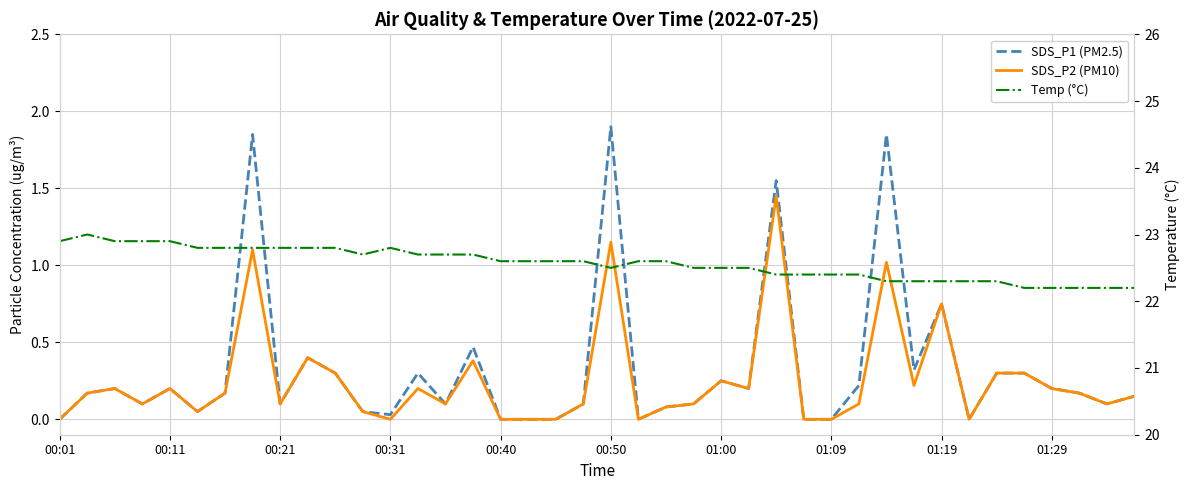

Is the value of Temp (°C) at 01:19 greater than the value of SDS_P1 (PM2.5) at 00:21?

Yes